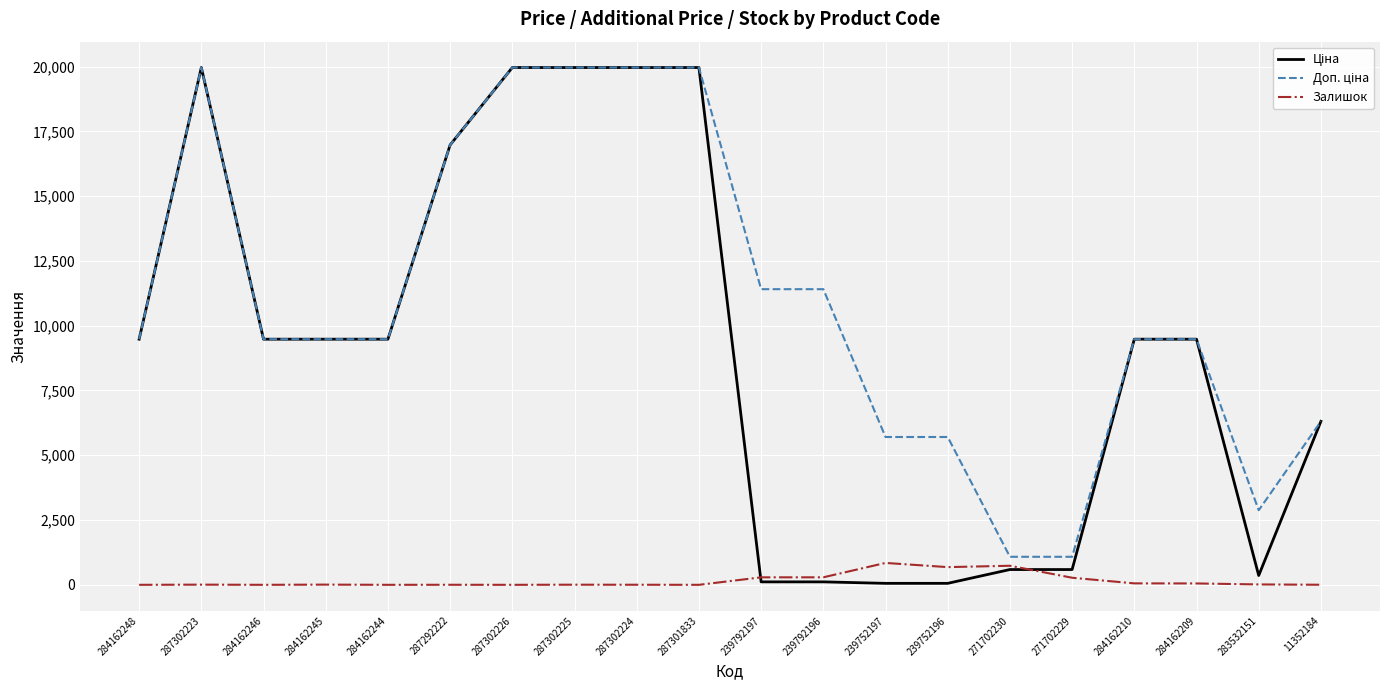

What position from the right is 239792196?

9